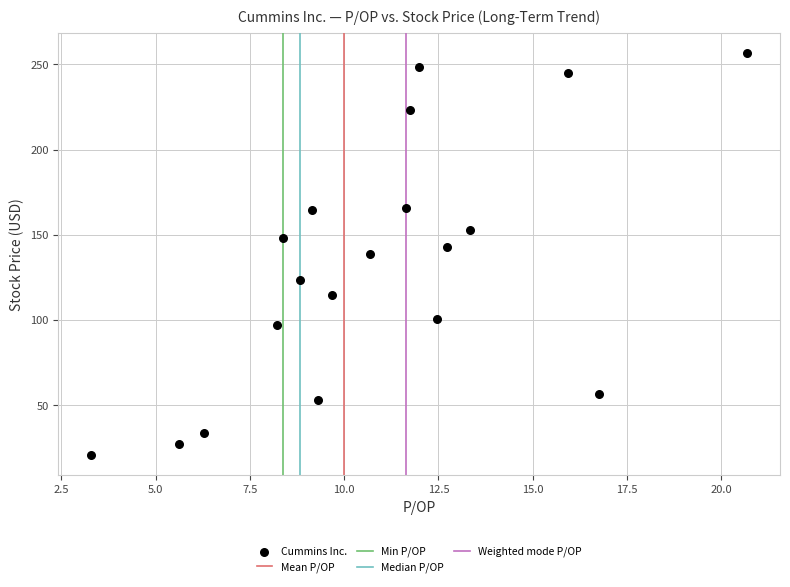

What is the range of X values (max minus min)?

17.4